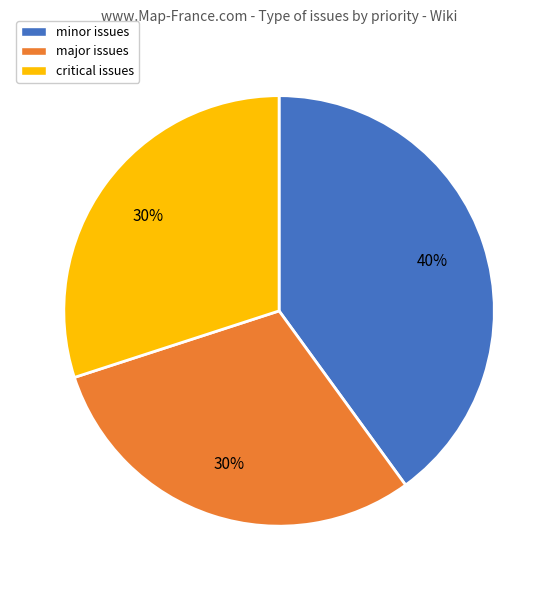

To the nearest percent, what portion does minor represent?

40%